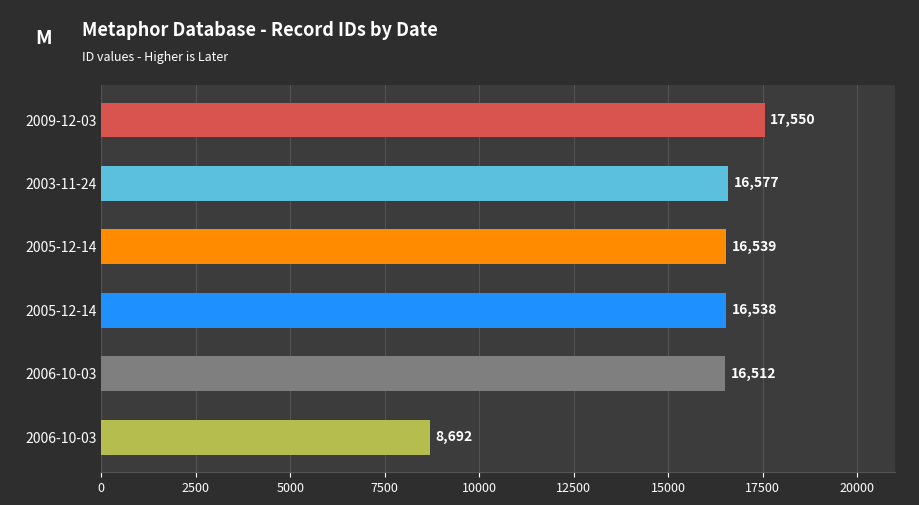

How many distinct data groups are displayed?

1